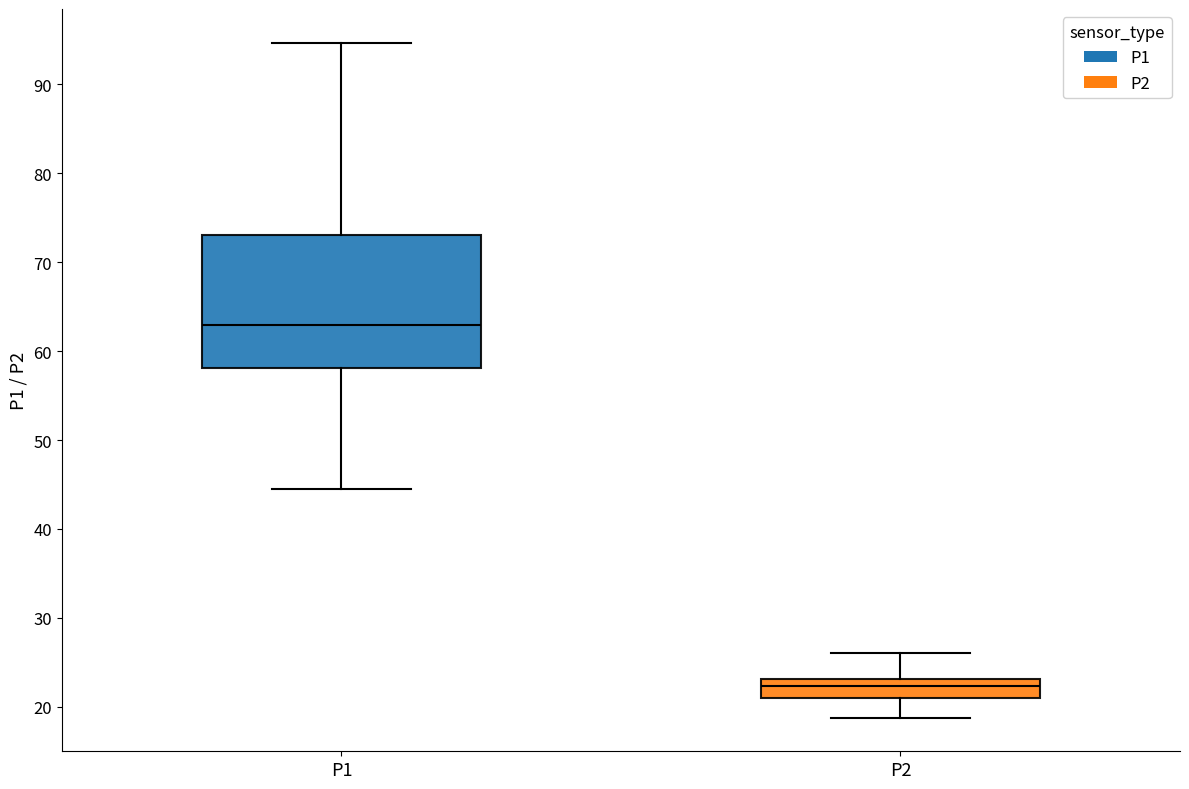

Which box's median line is the highest?

P1